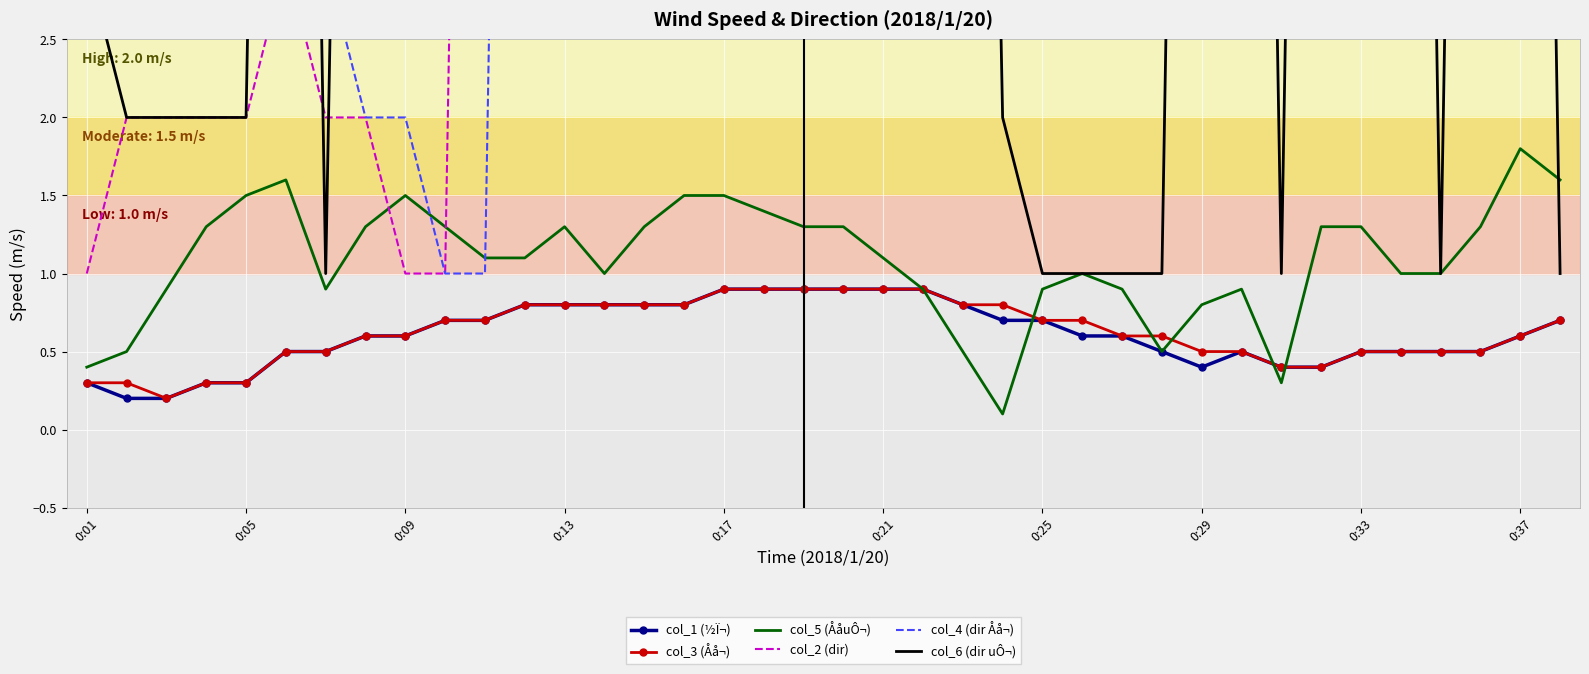

At how many categories does at least one series exceed 9?

37